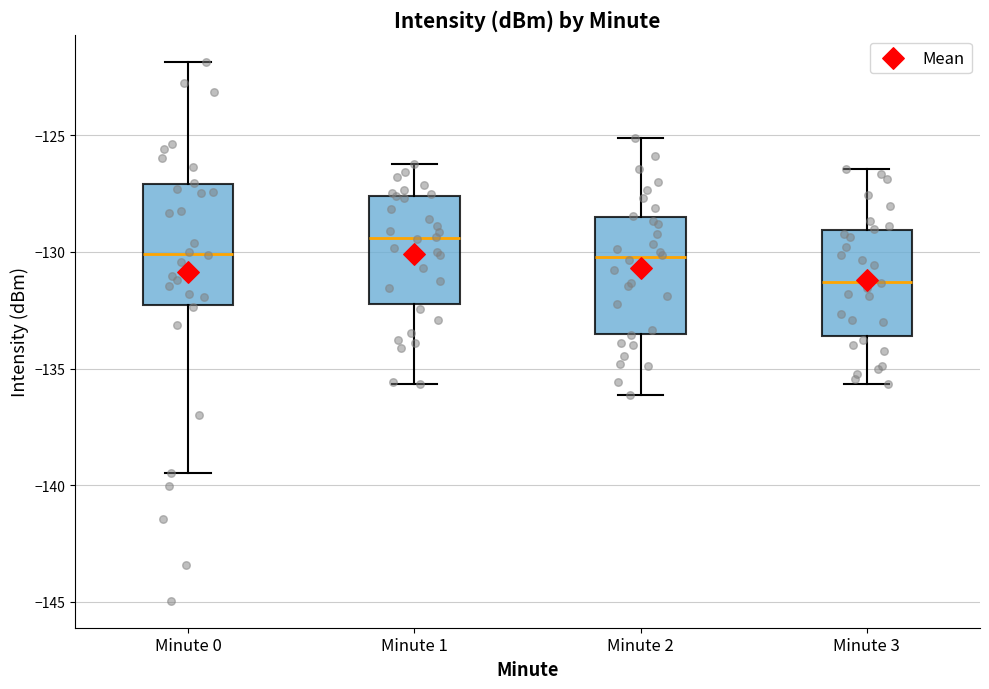

Where is the upper edge of the box for Minute 3 on the y-axis? The values are not printed on the chart, so give them approximately, as read against the axis.

-129.0